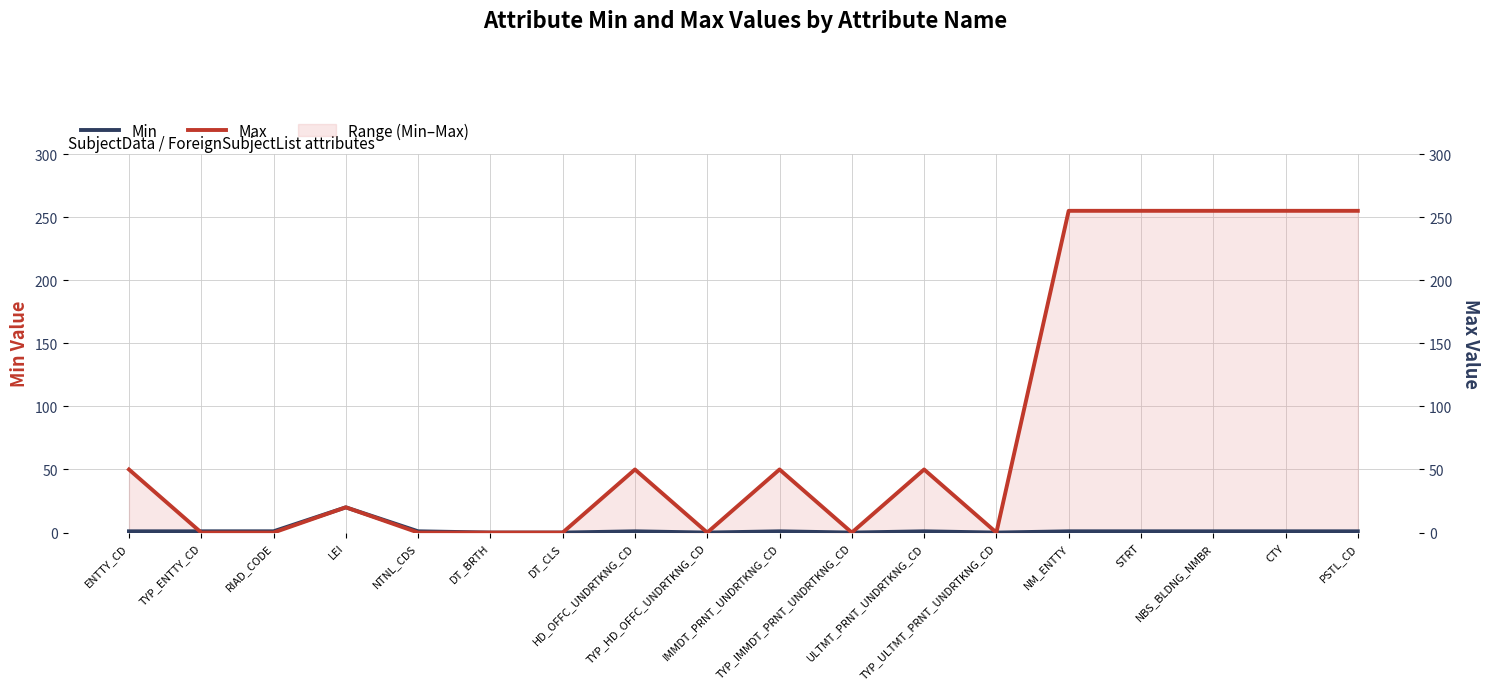

Rank the series by their maximum value, from highest to lowest.

Max, Min